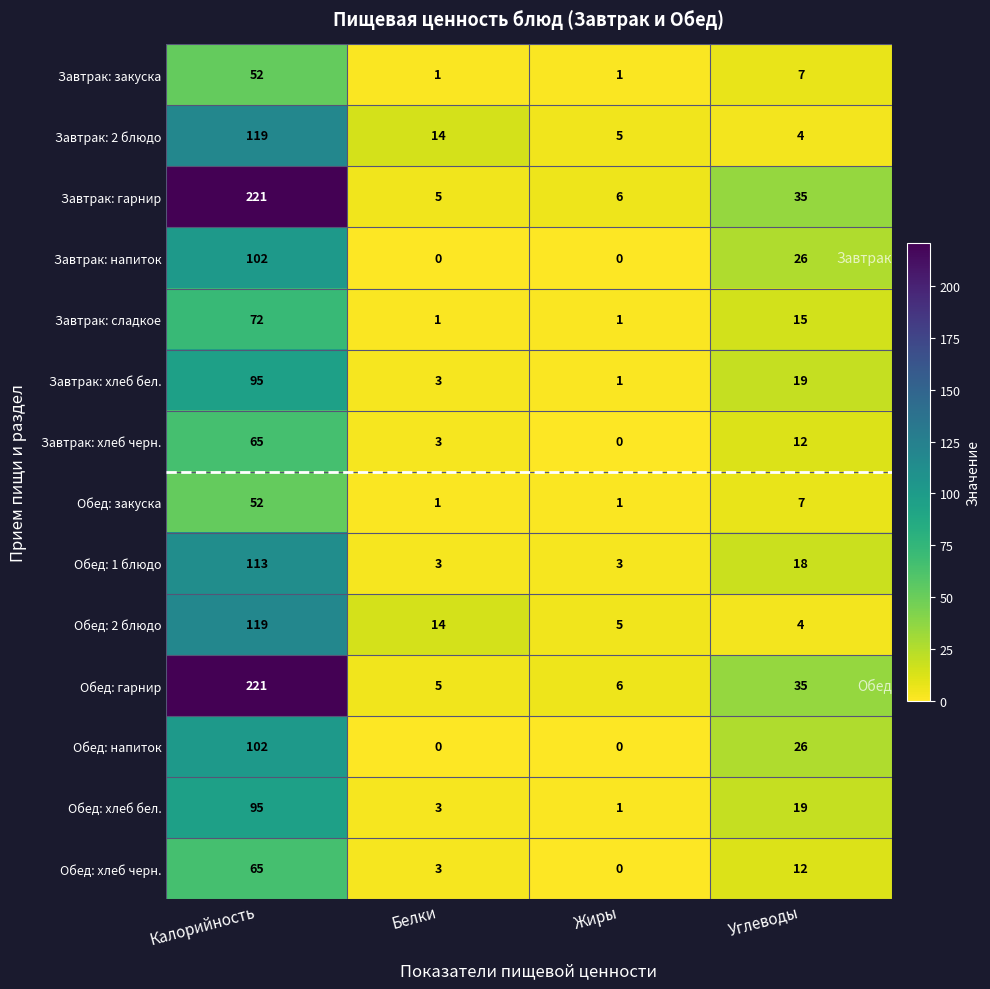

What is the greatest value displayed?

221